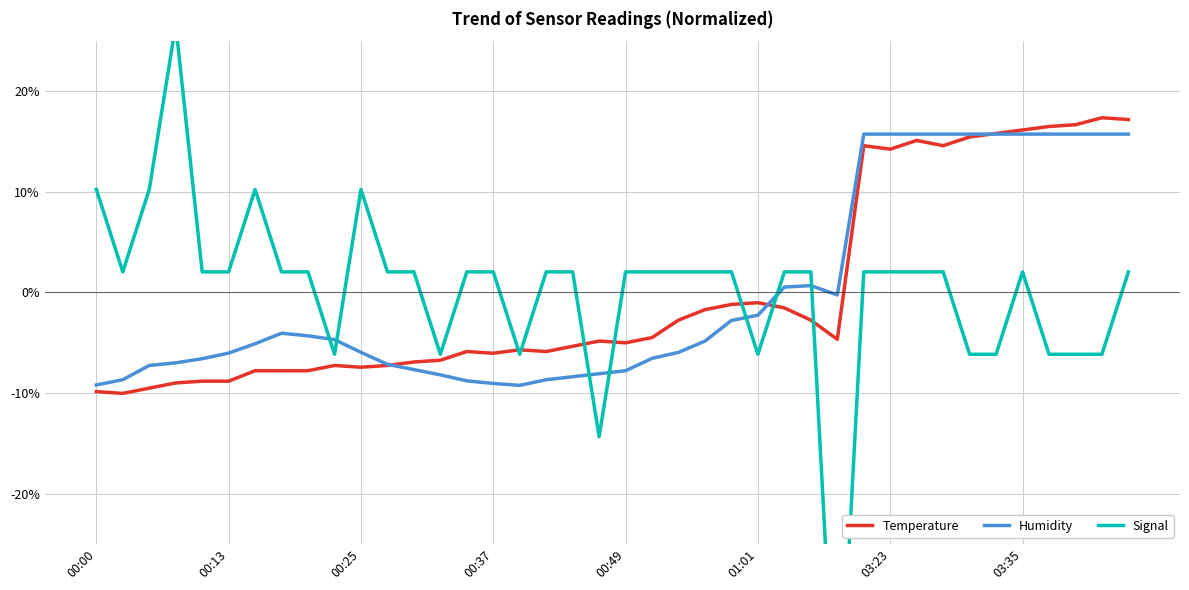

List the series in order of their overall mean, highest first.

Humidity, Signal, Temperature